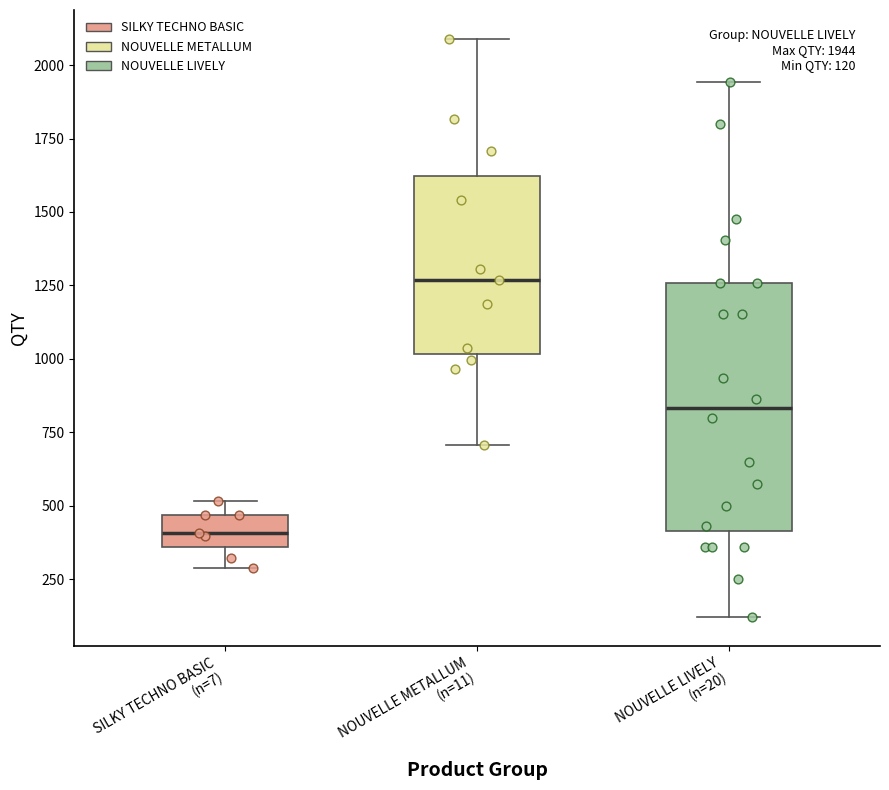

Which box has the highest median line?

NOUVELLE METALLUM (n=11)